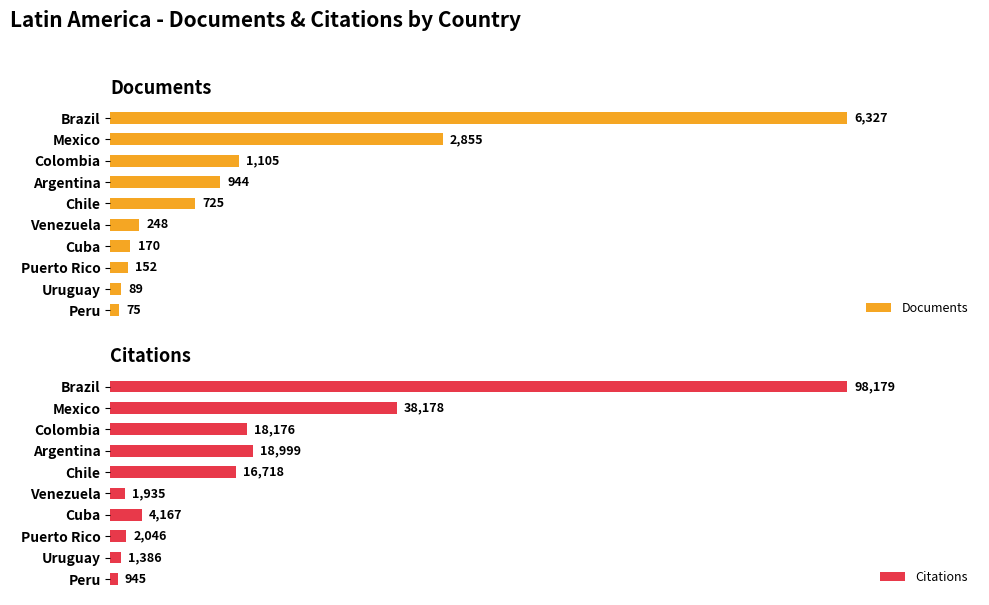

How many values in the Citations series exceed 16718?

4